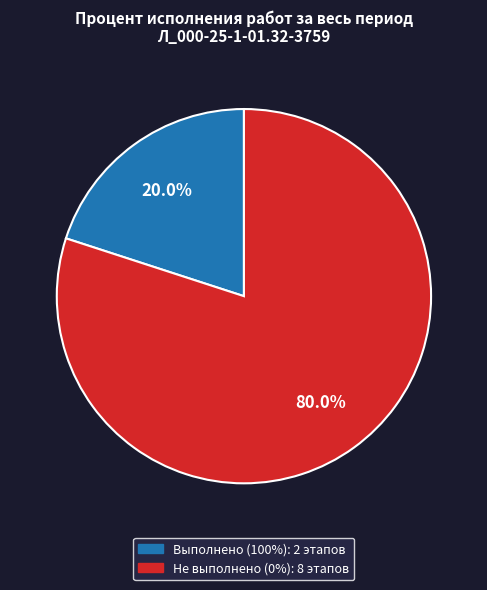

Count the number of slices in the pie.

2